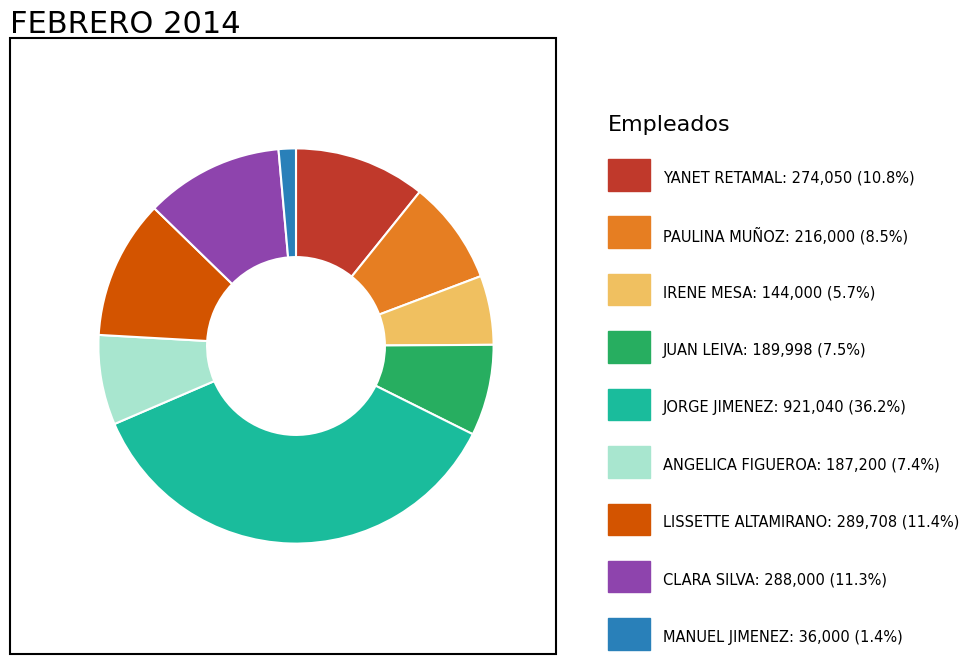

Is there a majority slice in this chart?

No